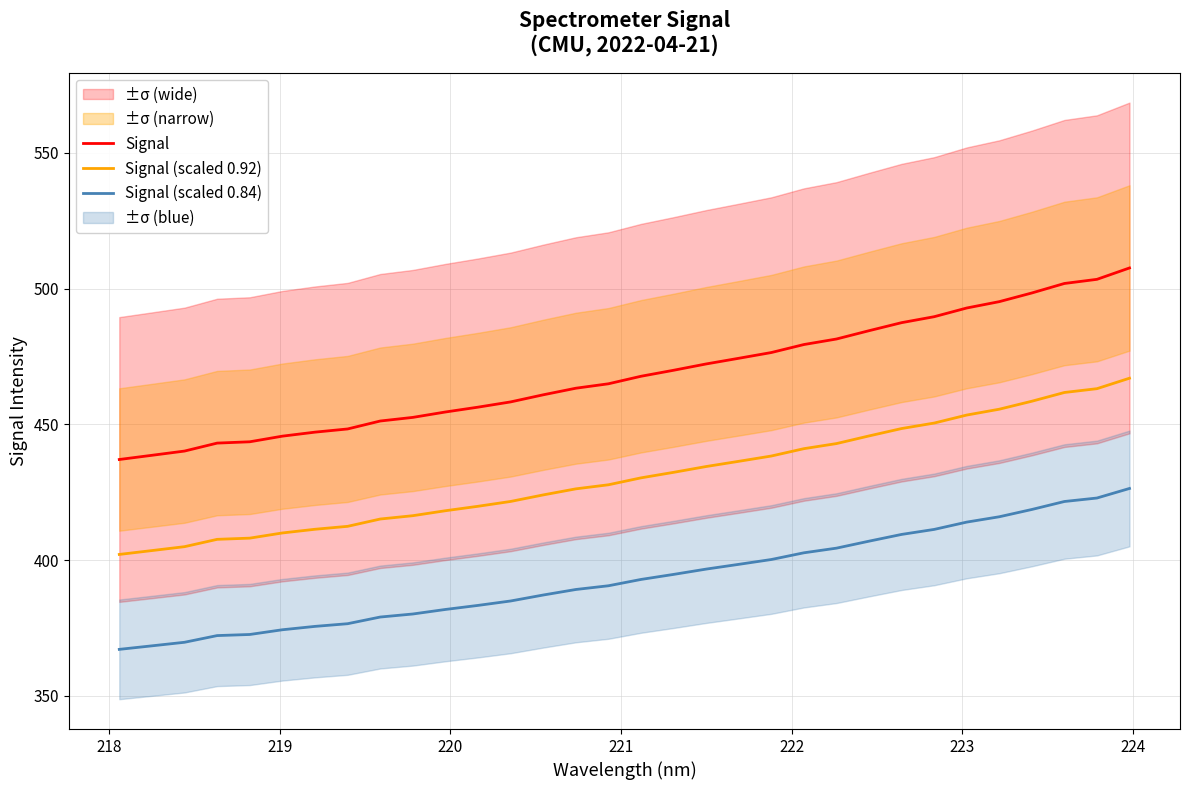

What is the lowest value of the Signal (scaled 0.92) series?

402.1